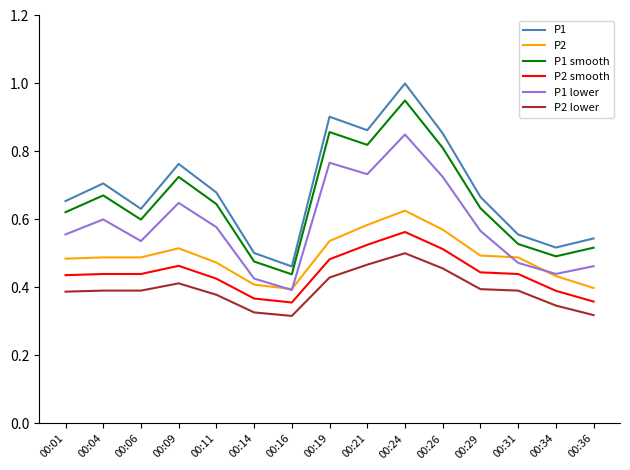

What is the total value across all series at 00:04?

3.3